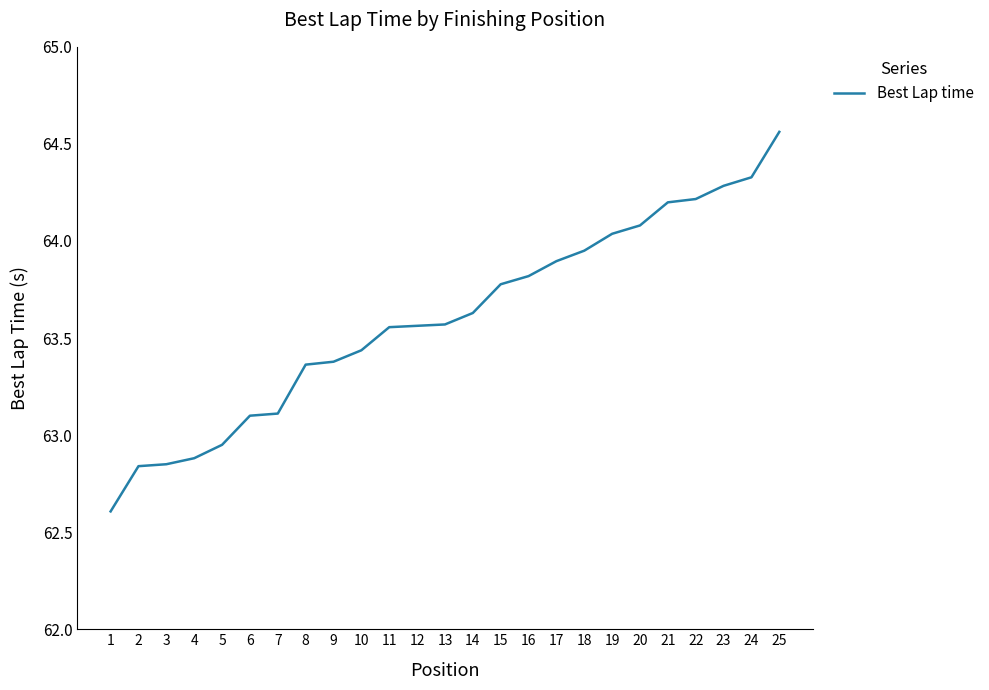

The value at 25 is 37.6. True or false?

False